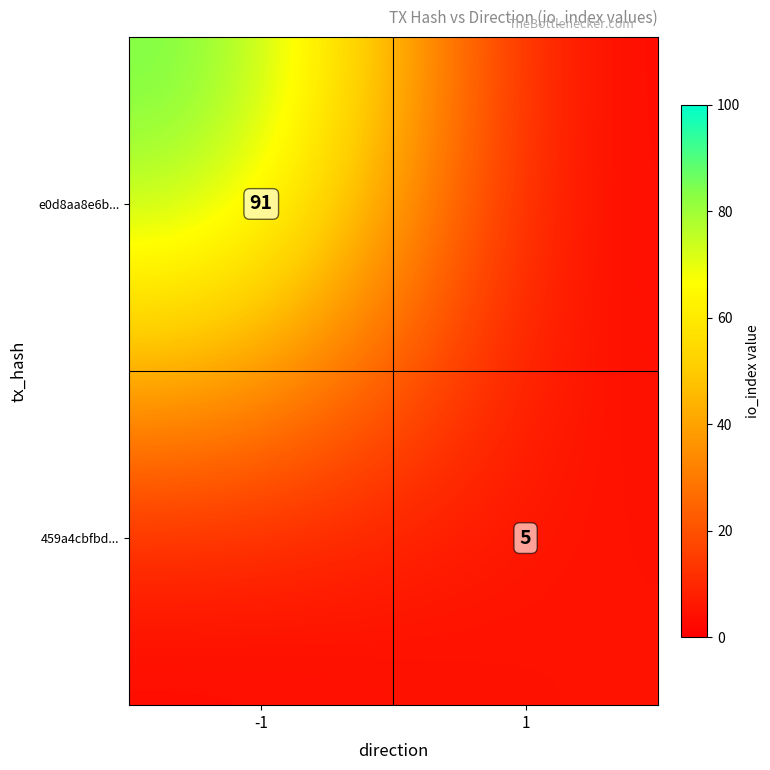

Rank the categories by e0d8aa8e6b... value from highest to lowest.

-1, 1